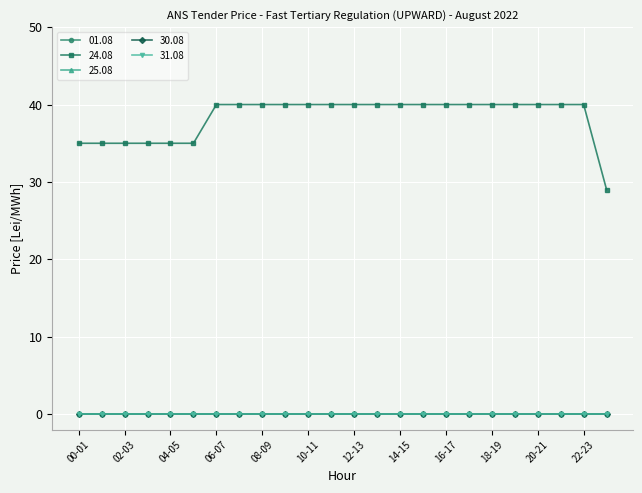

Does the chart have visible grid lines?

Yes